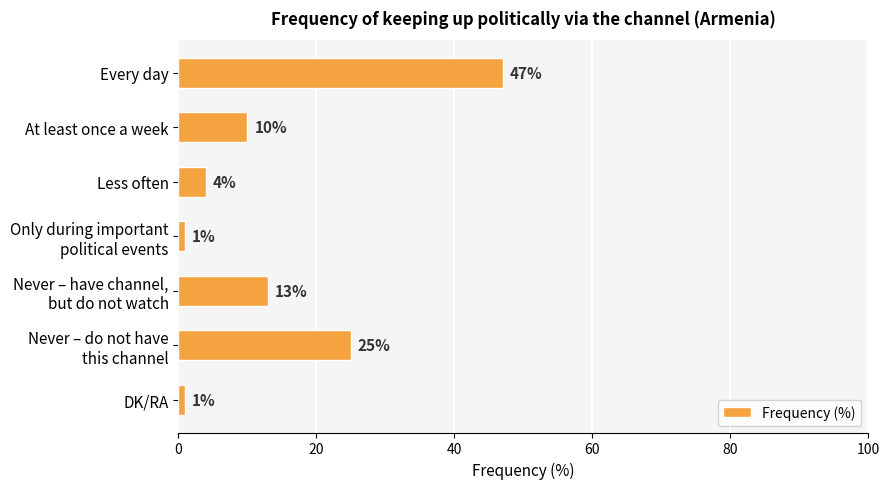

True or false: the data shows 1 at DK/RA.

True